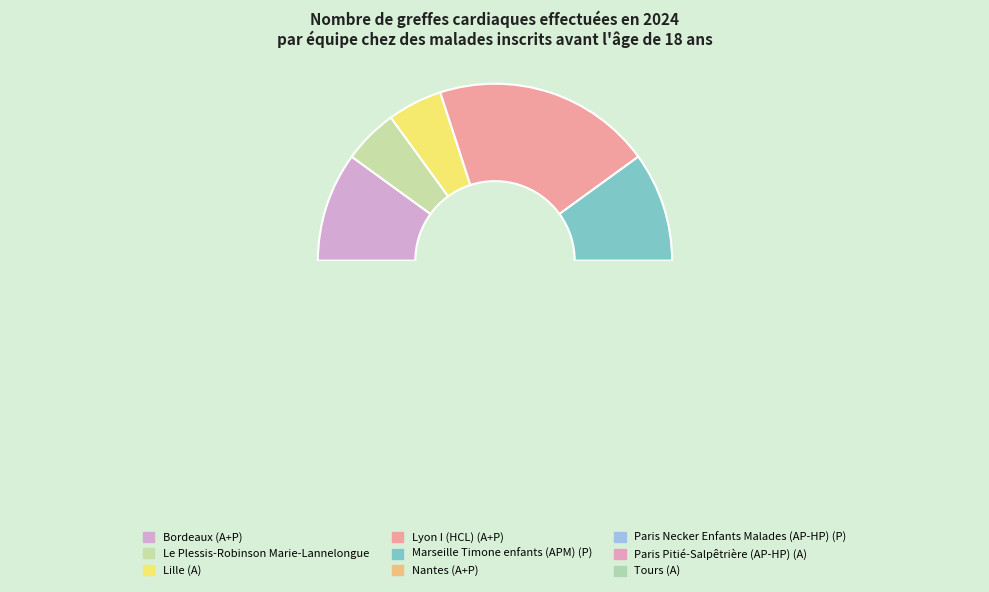

Rank the categories by value from lowest to highest.

Le Plessis-Robinson Marie-Lannelongue, Lille (A), Nantes (A+P), Paris Pitié-Salpêtrière (AP-HP) (A), Tours (A), Bordeaux (A+P), Marseille Timone enfants (APM) (P), Lyon I (HCL) (A+P), Paris Necker Enfants Malades (AP-HP) (P)